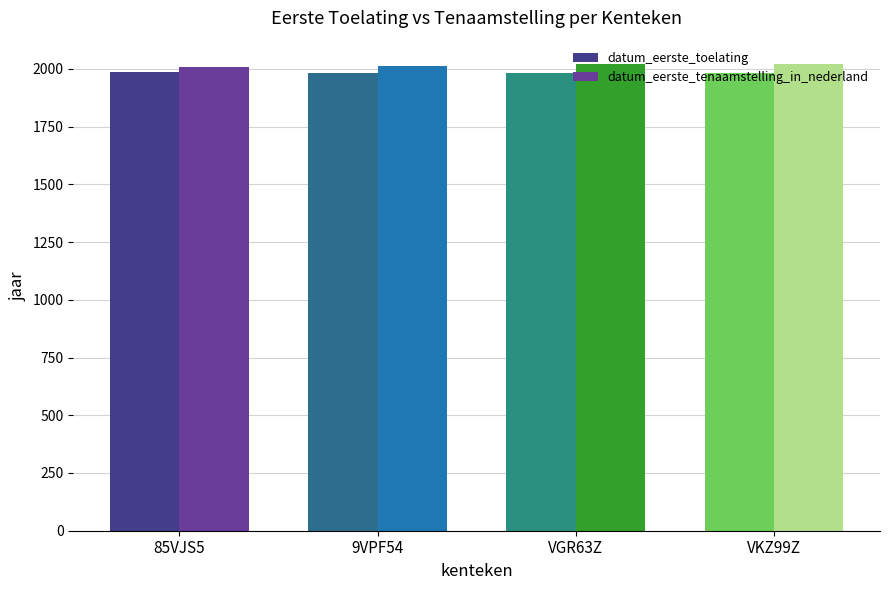

Read the datum_eerste_toelating value at VKZ99Z.

1983